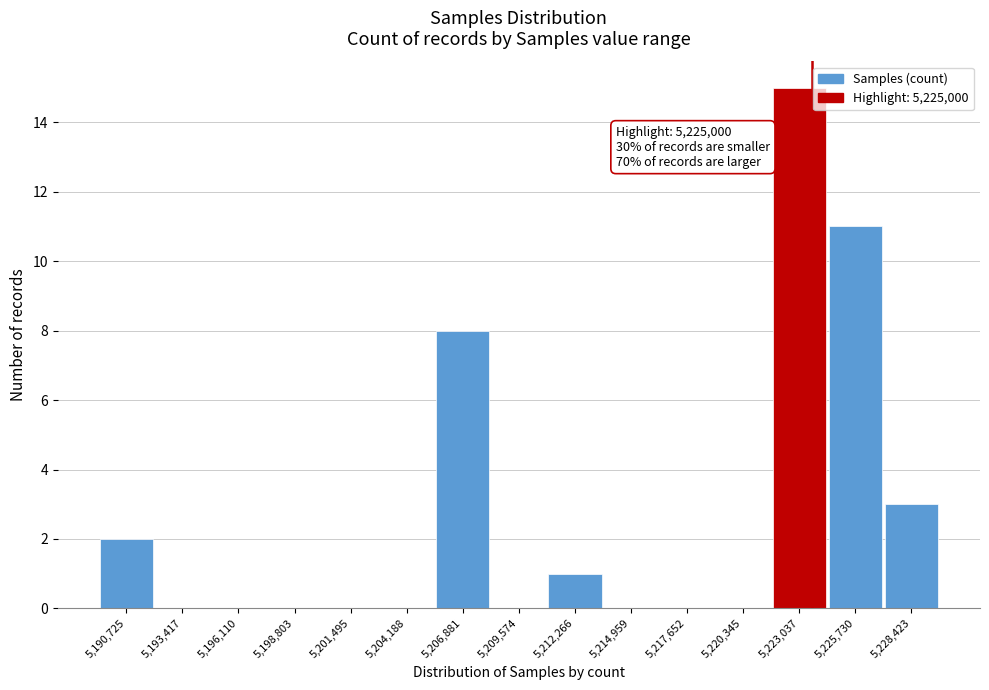

Reading right to left, transcribe all the data shown in this chart.

5,228,423=3	5,225,730=11	5,223,037=15	5,220,345=0	5,217,652=0	5,214,959=0	5,212,266=1	5,209,574=0	5,206,881=8	5,204,188=0	5,201,495=0	5,198,803=0	5,196,110=0	5,193,417=0	5,190,725=2